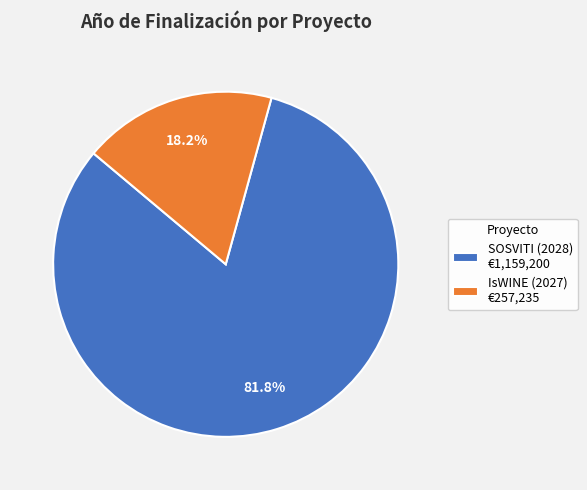

Which slice is the smallest?

IsWINE (2027)